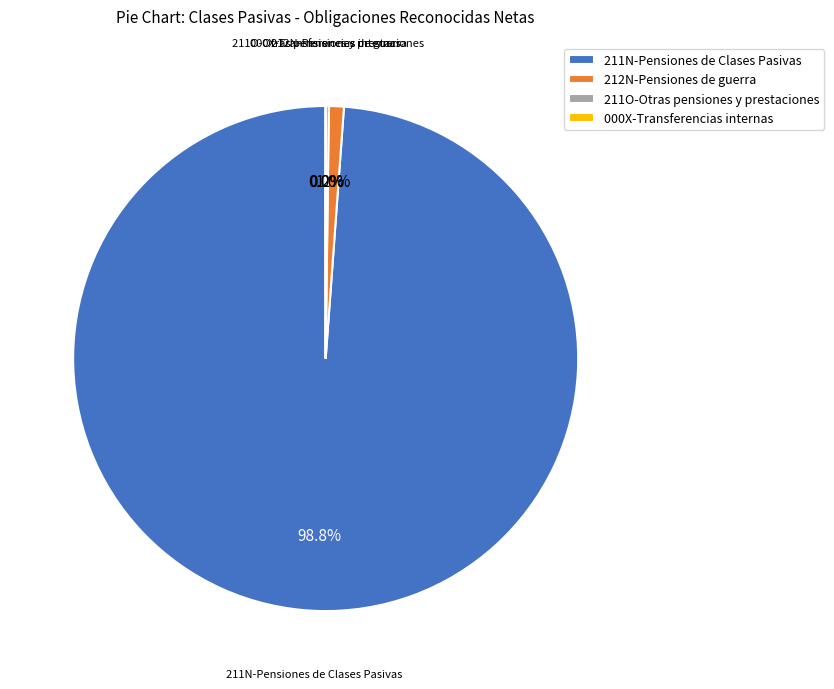

Which category has the biggest portion of the pie?

211N-Pensiones de Clases Pasivas